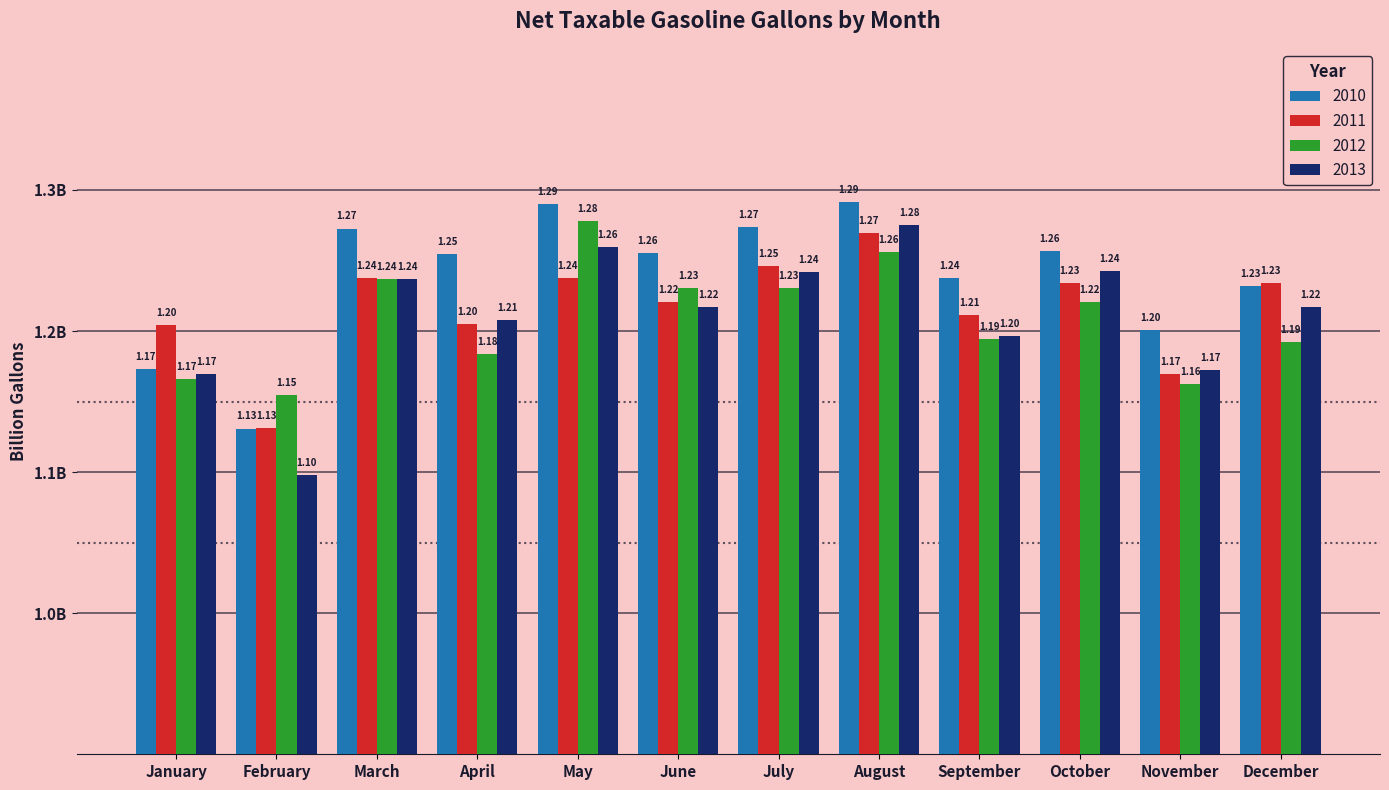

Between June and September, which series saw the biggest shift?

2012